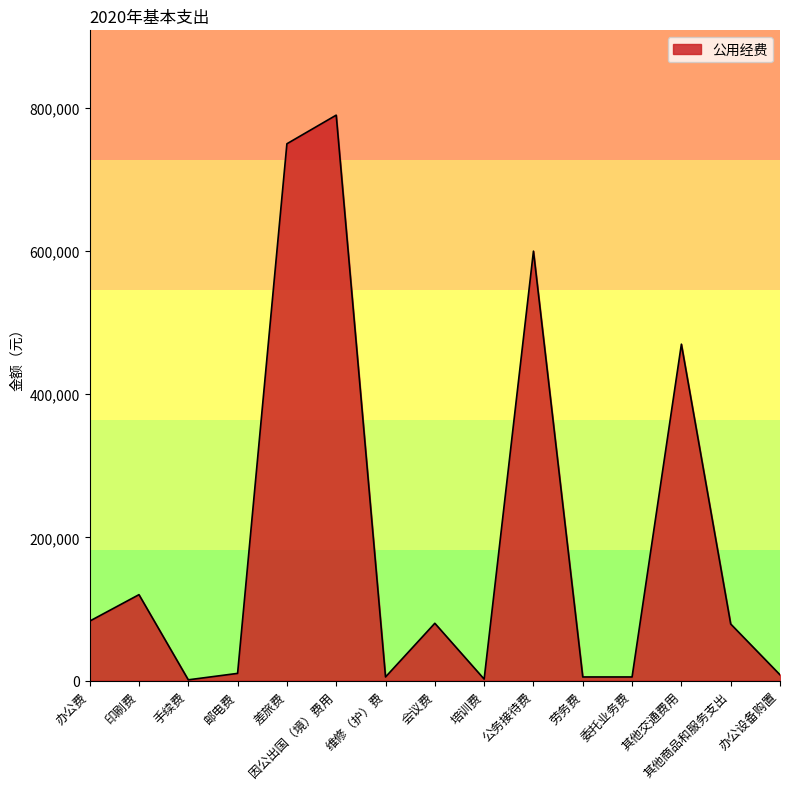

At which category does the chart reach its peak across all series?

因公出国（境）费用